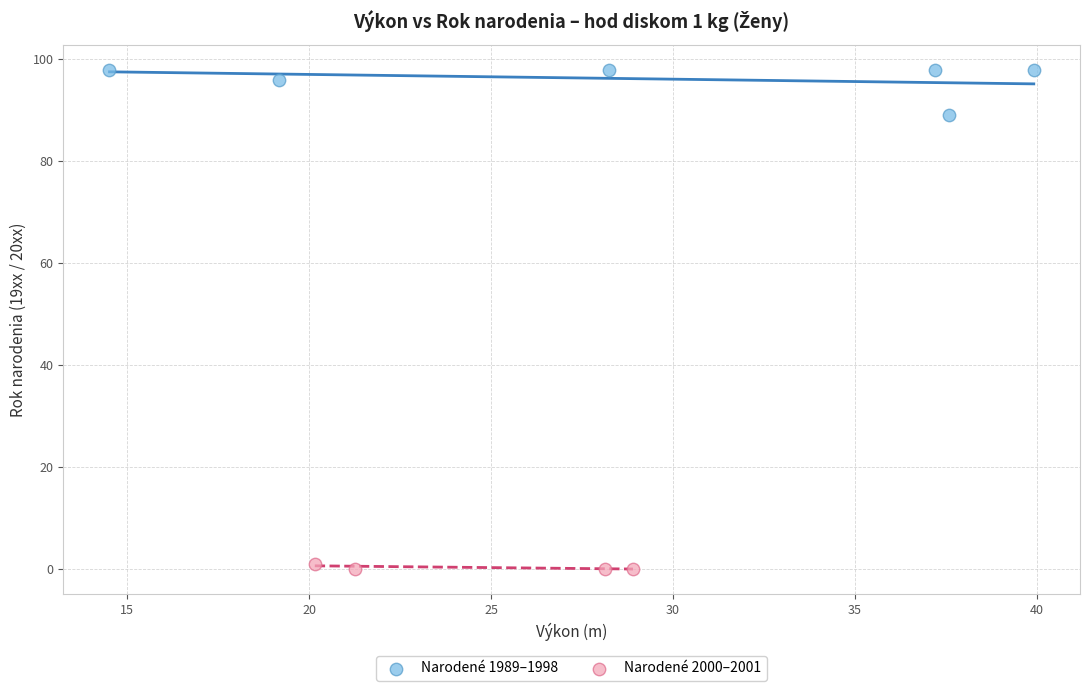

What are all the series names shown in the legend?

Narodené 1989–1998, Narodené 2000–2001